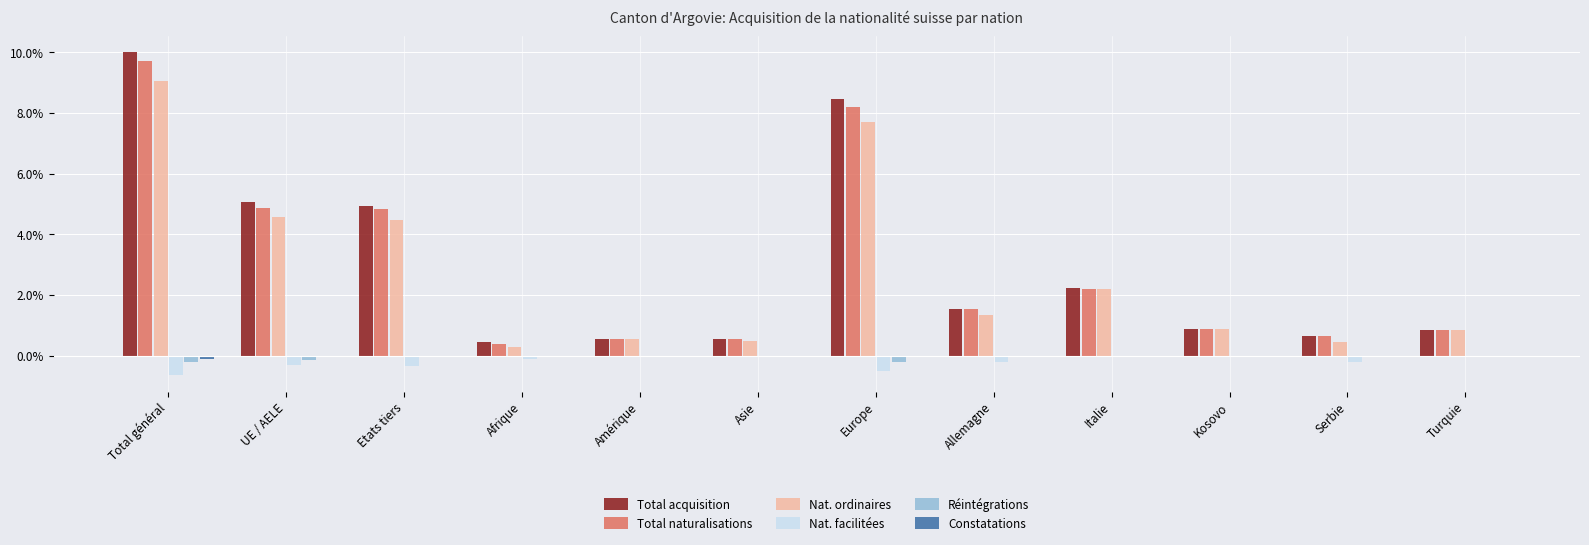

Which category has the highest value in the Total naturalisations series?

Total général